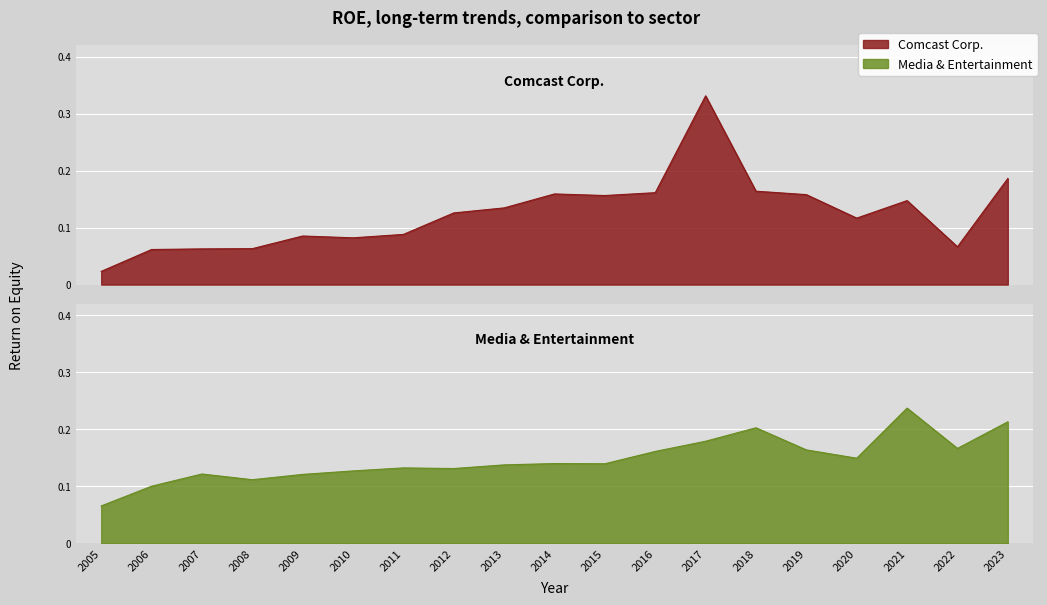

What is the sum of all Comcast Corp. values?

2.4